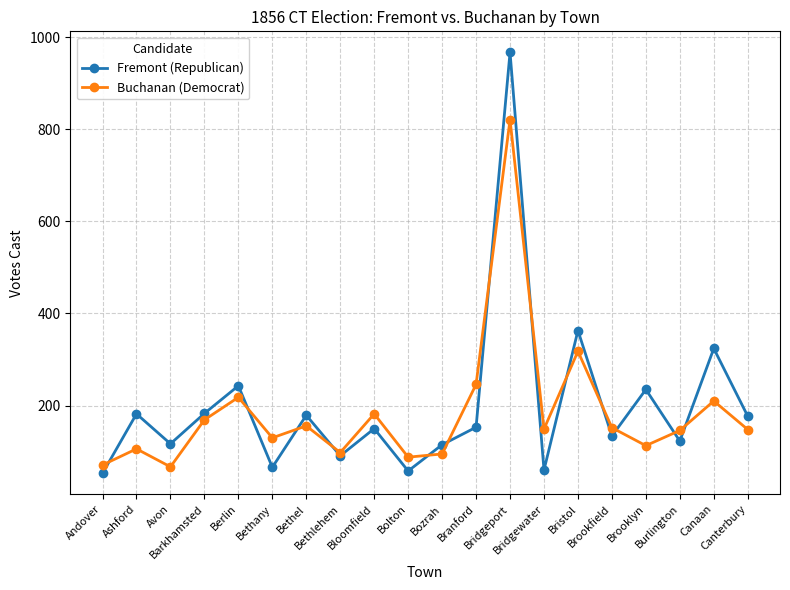

What are all the series names shown in the legend?

Fremont (Republican), Buchanan (Democrat)